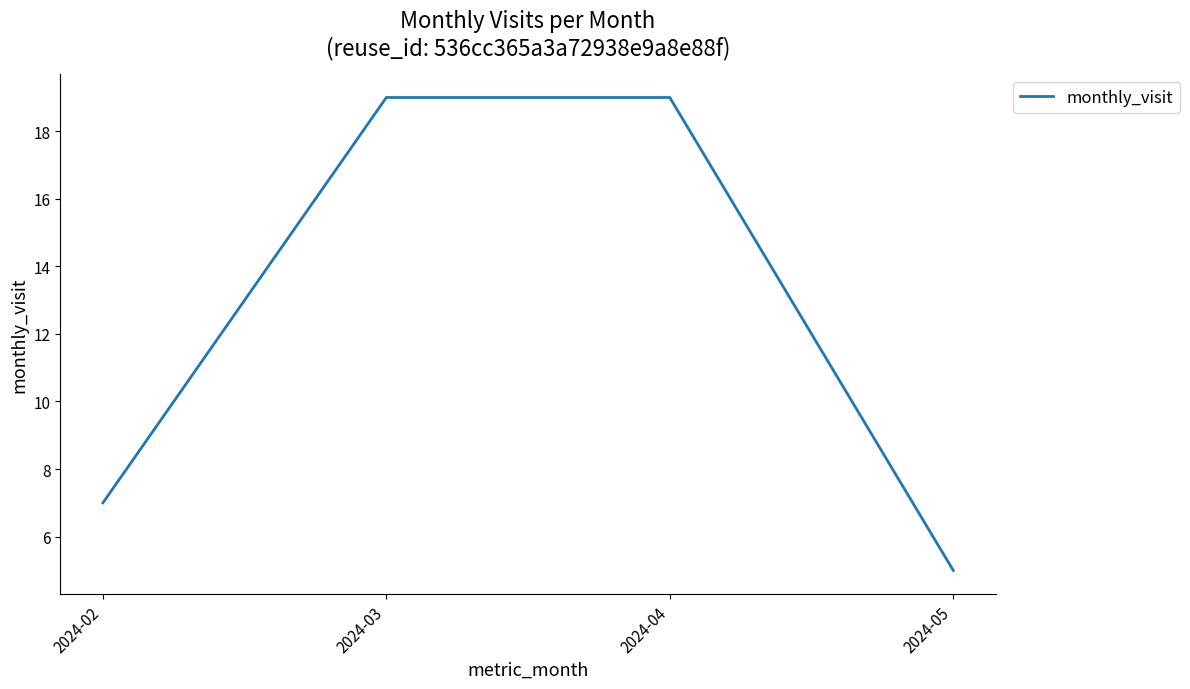

What is the sum of the values at 2024-05 and 2024-04?

24